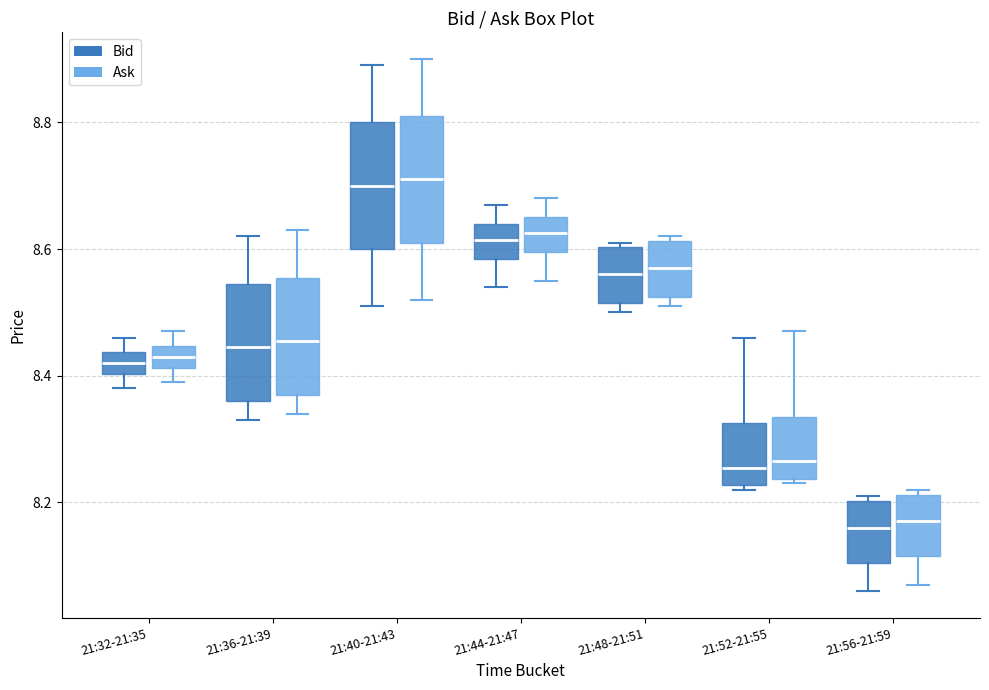

Where is the lower edge of the box for 21:48-21:51 (Ask) on the y-axis? The values are not printed on the chart, so give them approximately, as read against the axis.

8.52